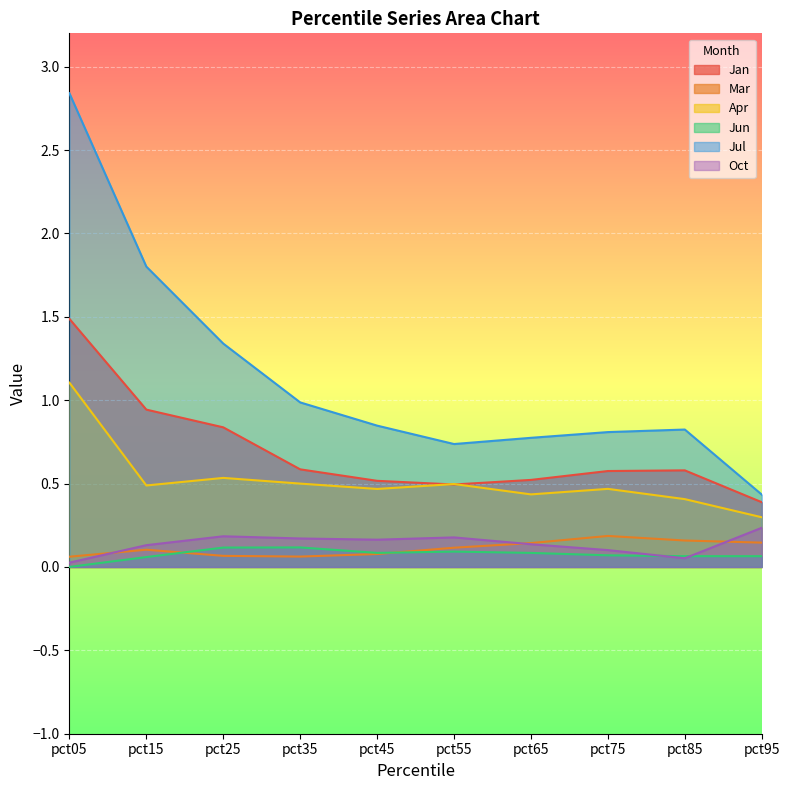

At pct75, list the series in order from largest to smallest.

Jul, Jan, Apr, Mar, Oct, Jun